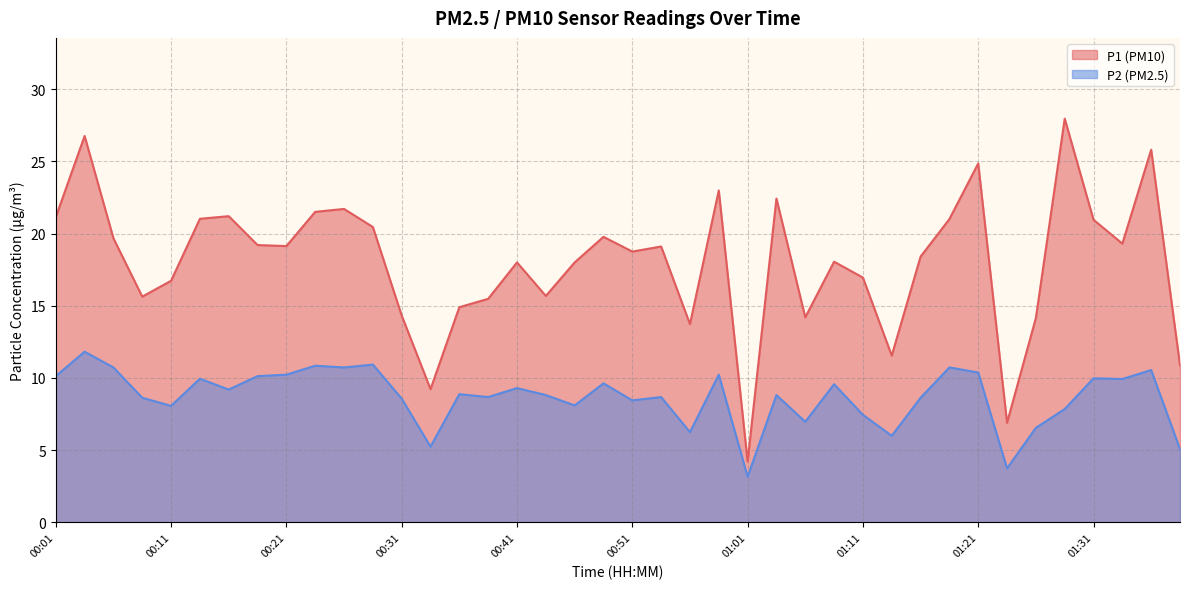

How many lines are shown in the chart?

2